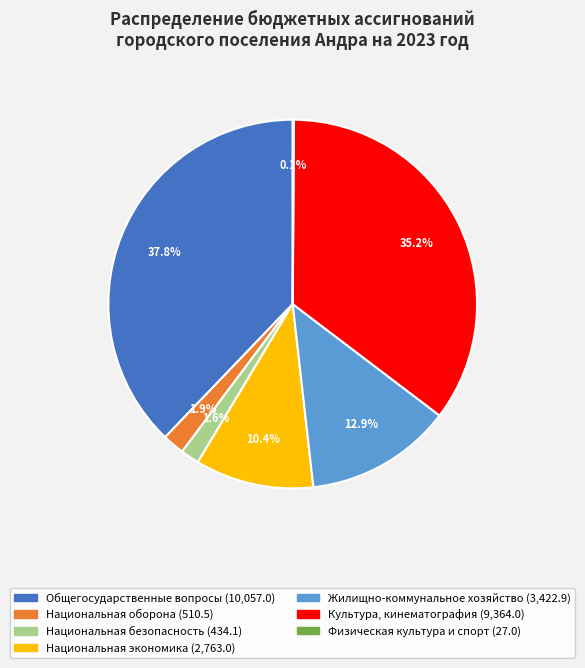

Is it true that Национальная экономика is 1% of the pie?

False